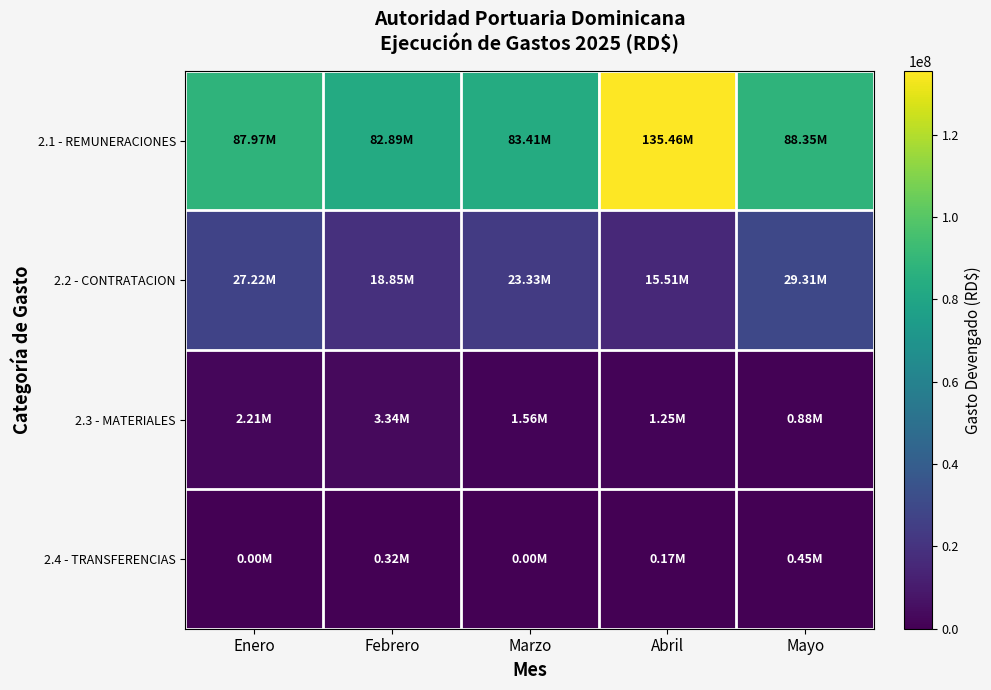

What is the maximum value shown in the chart?

135464762.9